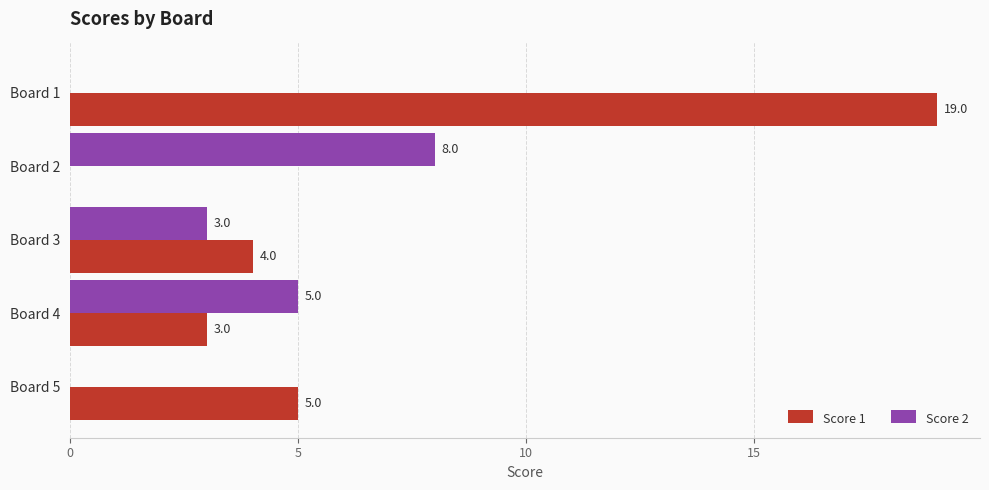

Between Board 1 and Board 2, which series saw the biggest shift?

Score 1